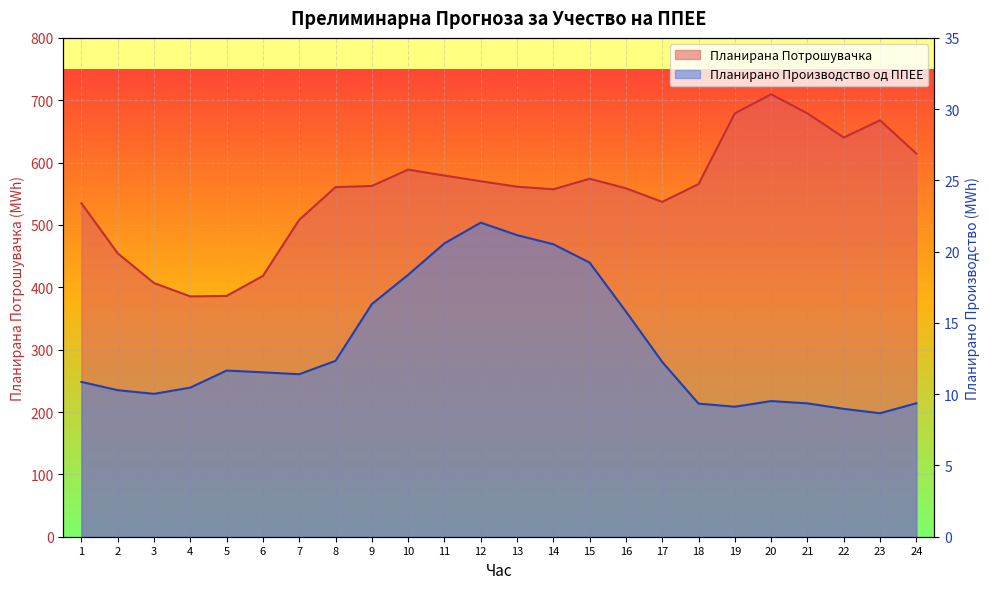

How many values in the Планирана Потрошувачка series are below 562?

12